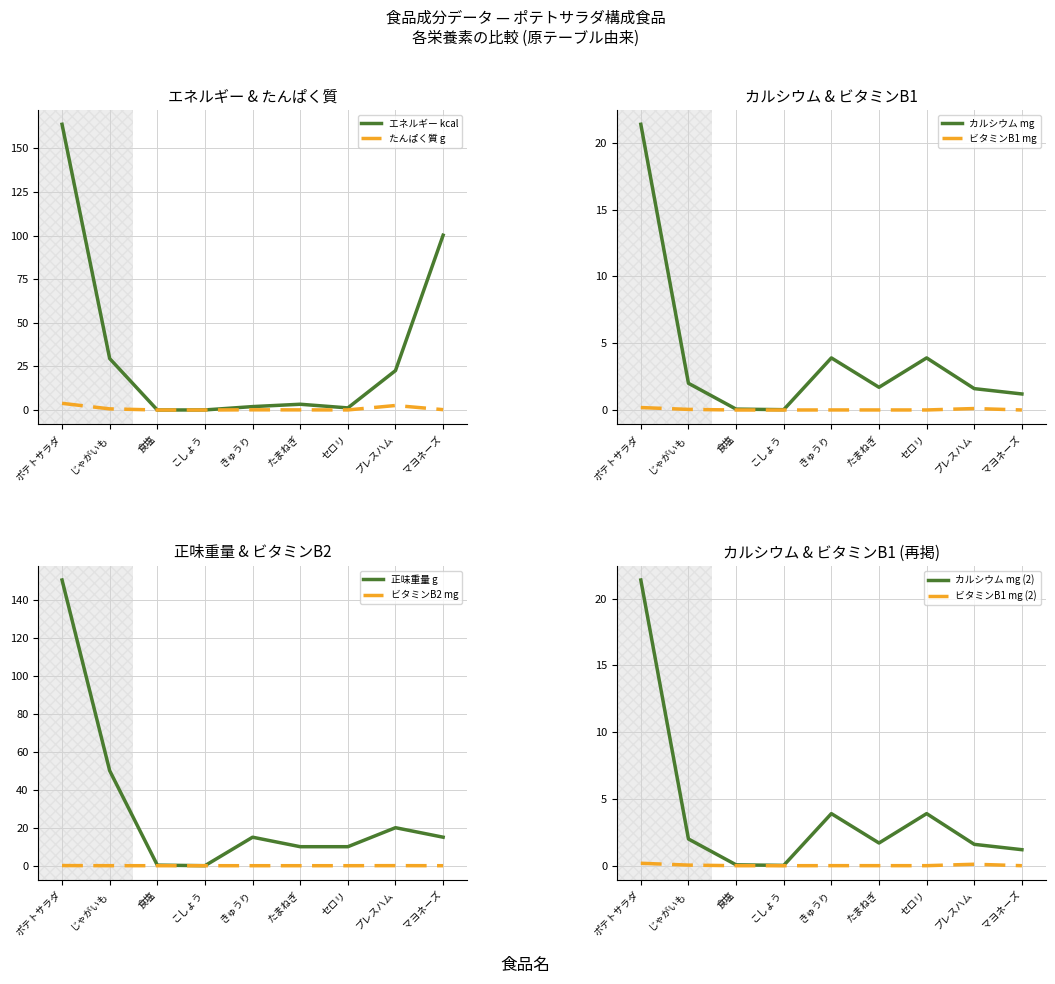

What is the greatest value displayed?

163.8